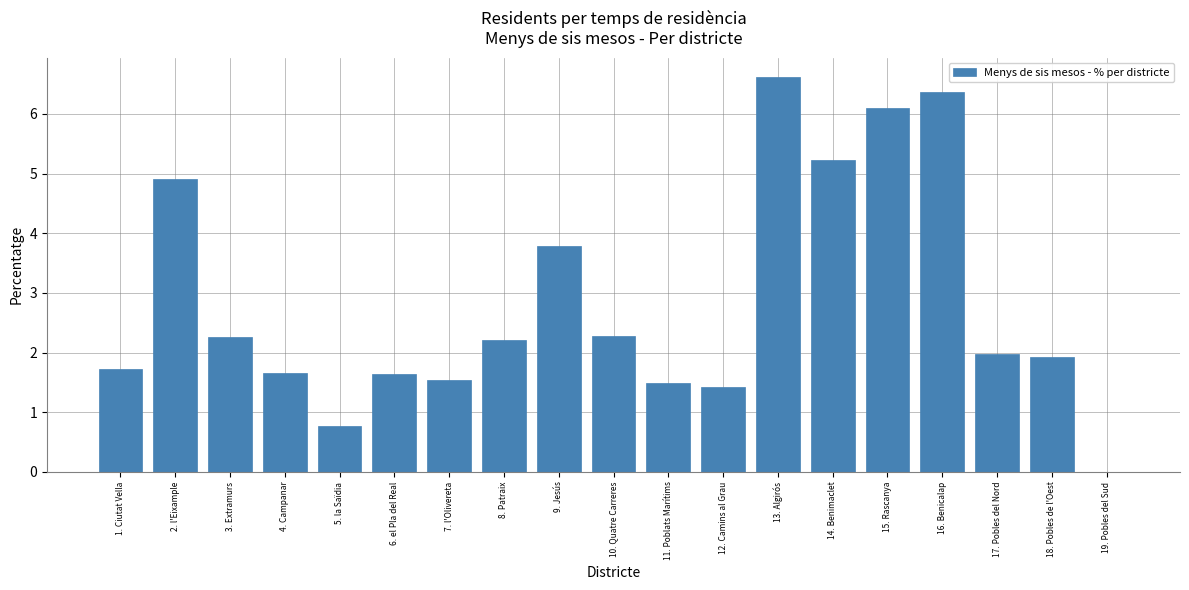

Reading right to left, list all the values displayed in this chart.

19. Pobles del Sud=0.0	18. Pobles de l'Oest=1.9	17. Pobles del Nord=2.0	16. Benicalap=6.4	15. Rascanya=6.1	14. Benimaclet=5.2	13. Algirós=6.6	12. Camins al Grau=1.4	11. Poblats Marítims=1.5	10. Quatre Carreres=2.3	9. Jesús=3.8	8. Patraix=2.2	7. l'Olivereta=1.5	6. el Pla del Real=1.6	5. la Saïdia=0.8	4. Campanar=1.6	3. Extramurs=2.3	2. l'Eixample=4.9	1. Ciutat Vella=1.7